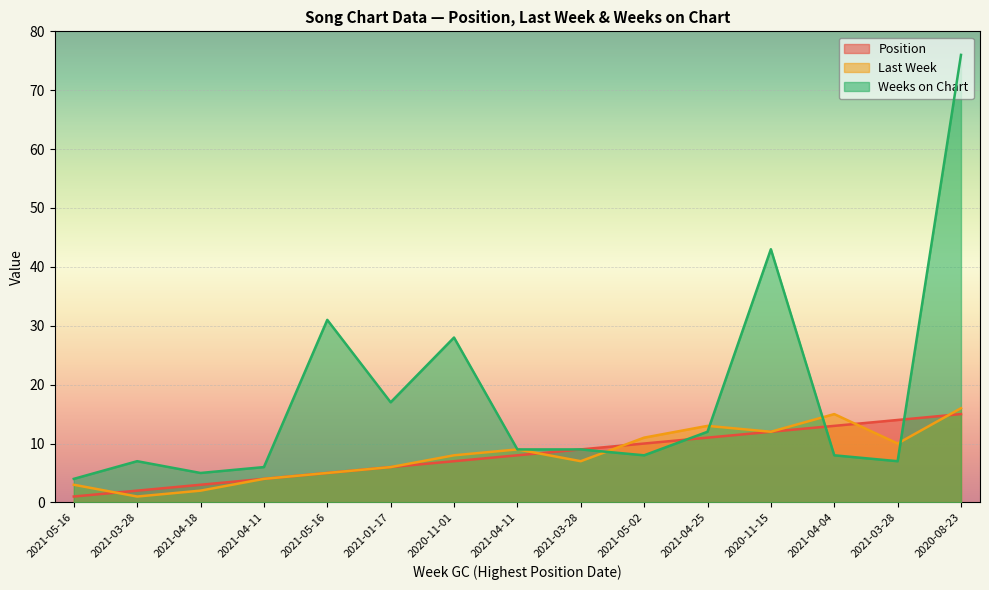

Read the Last Week value at 2021-03-28, to the nearest 10.

10